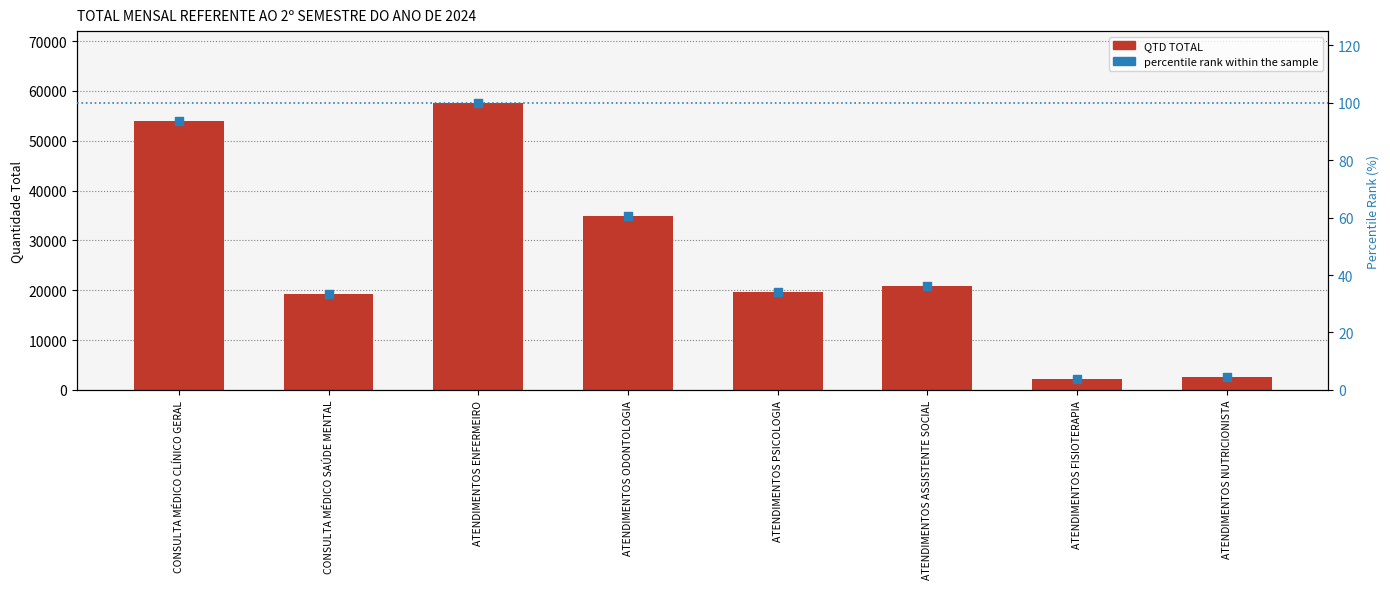

Is the value of QTD TOTAL at ATENDIMENTOS ODONTOLOGIA greater than the value of percentile rank within the sample at CONSULTA MÉDICO SAÚDE MENTAL?

Yes